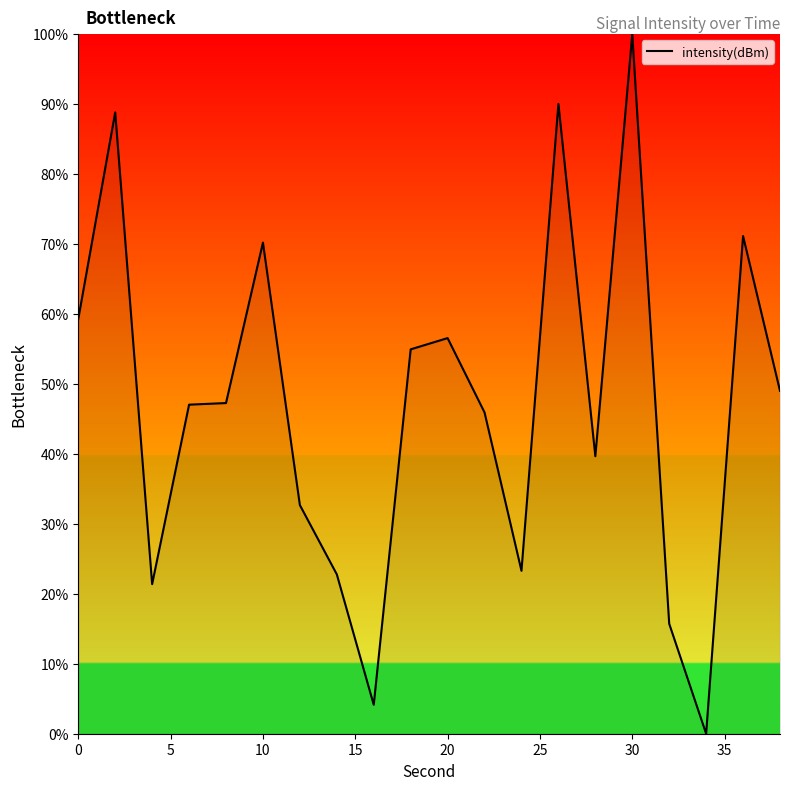

How many lines are shown in the chart?

1